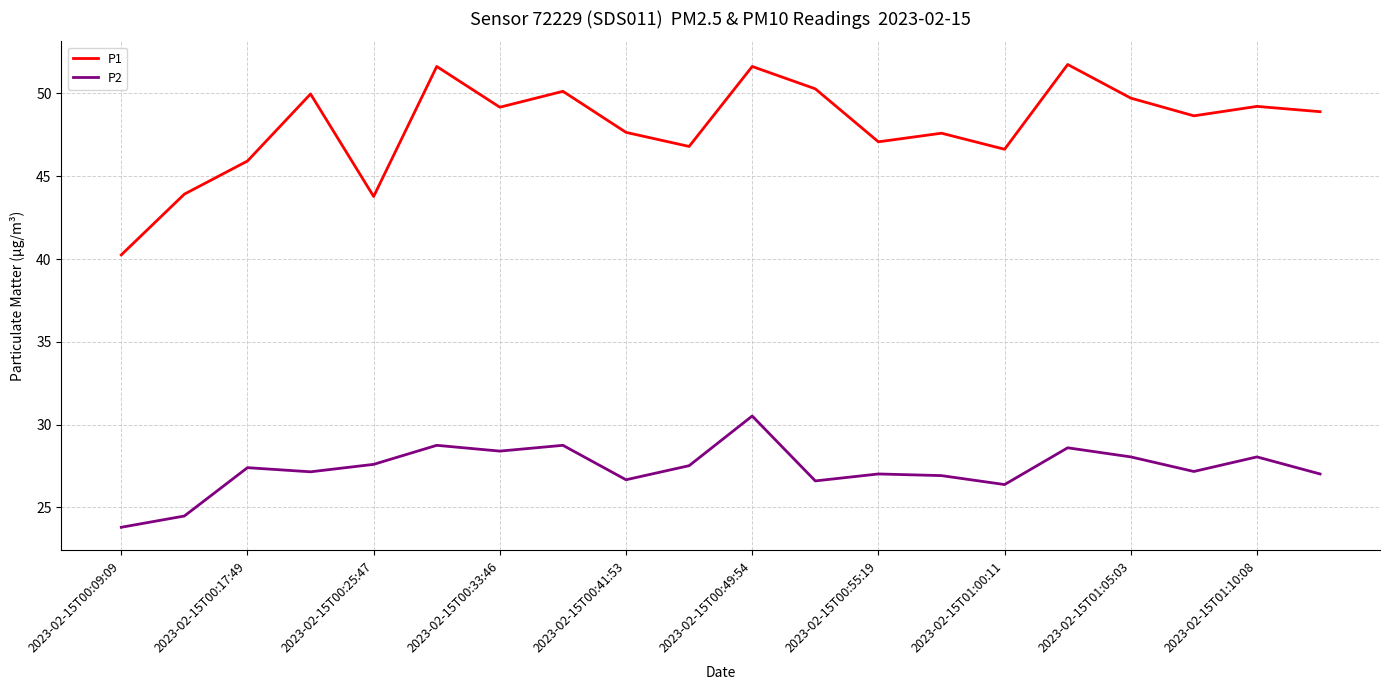

What is the smallest value displayed?

23.8